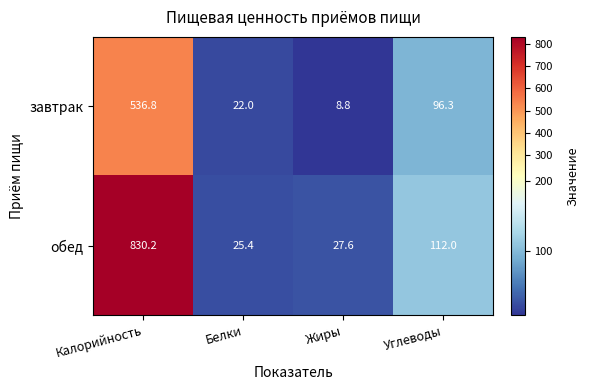

Reading right to left, transcribe all the data shown in this chart.

завтрак: 96.3	8.8	22.0	536.8
обед: 112.0	27.6	25.4	830.2